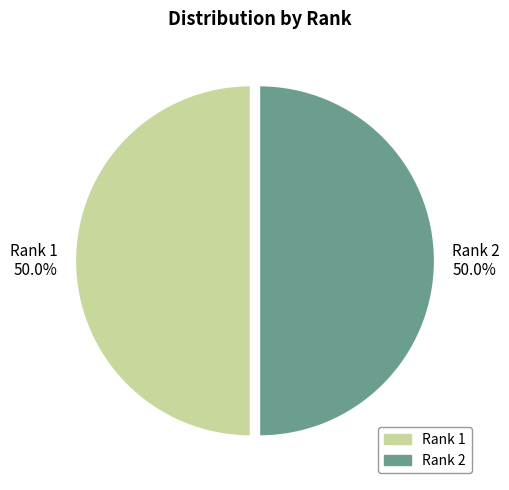

Combined, do Rank 1 50.0% and Rank 2 50.0% account for over 50%?

Yes